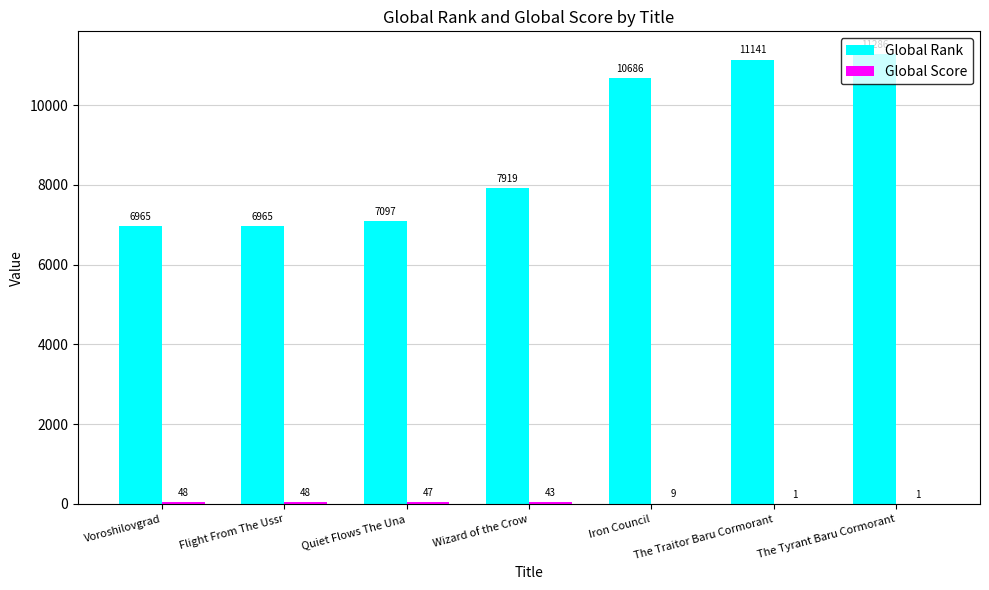

Where is Global Rank nearest to the value 9125?

Wizard of the Crow